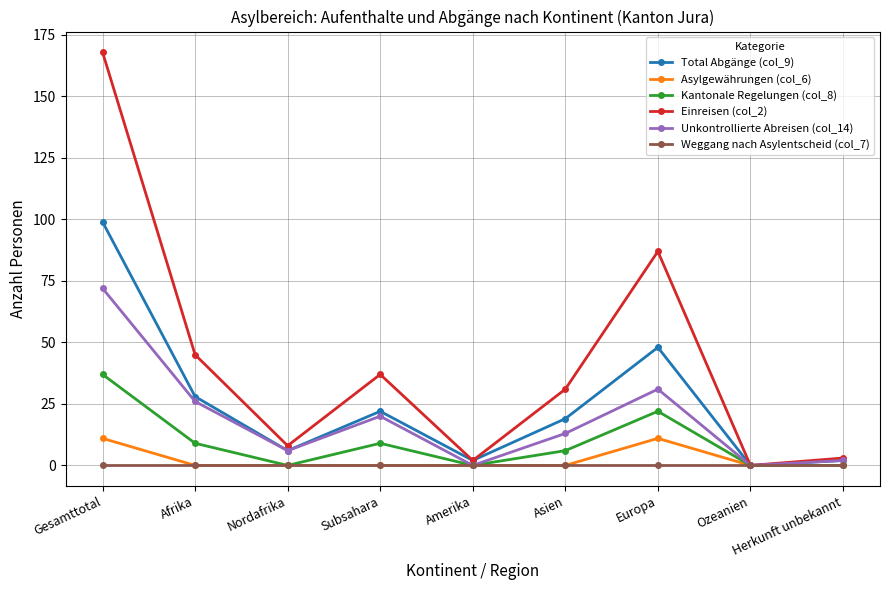

Reading right to left, transcribe all the data shown in this chart.

Total Abgänge (col_9): Herkunft unbekannt=2	Ozeanien=0	Europa=48	Asien=19	Amerika=2	Subsahara=22	Nordafrika=6	Afrika=28	Gesamttotal=99
Asylgewährungen (col_6): Herkunft unbekannt=0	Ozeanien=0	Europa=11	Asien=0	Amerika=0	Subsahara=0	Nordafrika=0	Afrika=0	Gesamttotal=11
Kantonale Regelungen (col_8): Herkunft unbekannt=0	Ozeanien=0	Europa=22	Asien=6	Amerika=0	Subsahara=9	Nordafrika=0	Afrika=9	Gesamttotal=37
Einreisen (col_2): Herkunft unbekannt=3	Ozeanien=0	Europa=87	Asien=31	Amerika=2	Subsahara=37	Nordafrika=8	Afrika=45	Gesamttotal=168
Unkontrollierte Abreisen (col_14): Herkunft unbekannt=2	Ozeanien=0	Europa=31	Asien=13	Amerika=0	Subsahara=20	Nordafrika=6	Afrika=26	Gesamttotal=72
Weggang nach Asylentscheid (col_7): Herkunft unbekannt=0	Ozeanien=0	Europa=0	Asien=0	Amerika=0	Subsahara=0	Nordafrika=0	Afrika=0	Gesamttotal=0